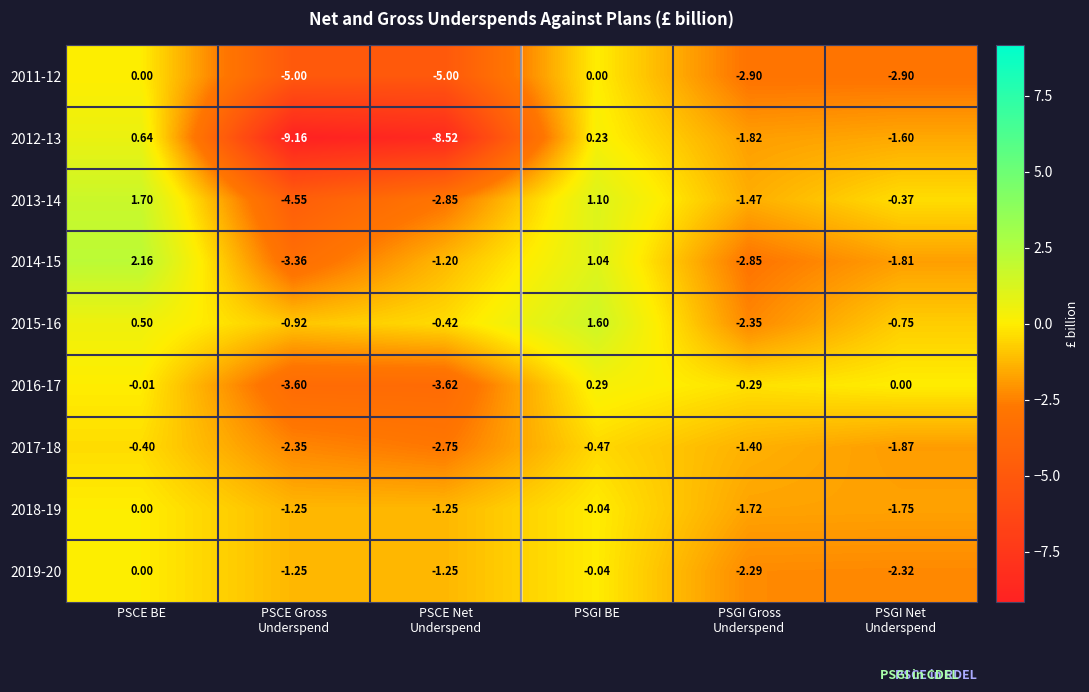

What is the smallest value displayed?

-9.2